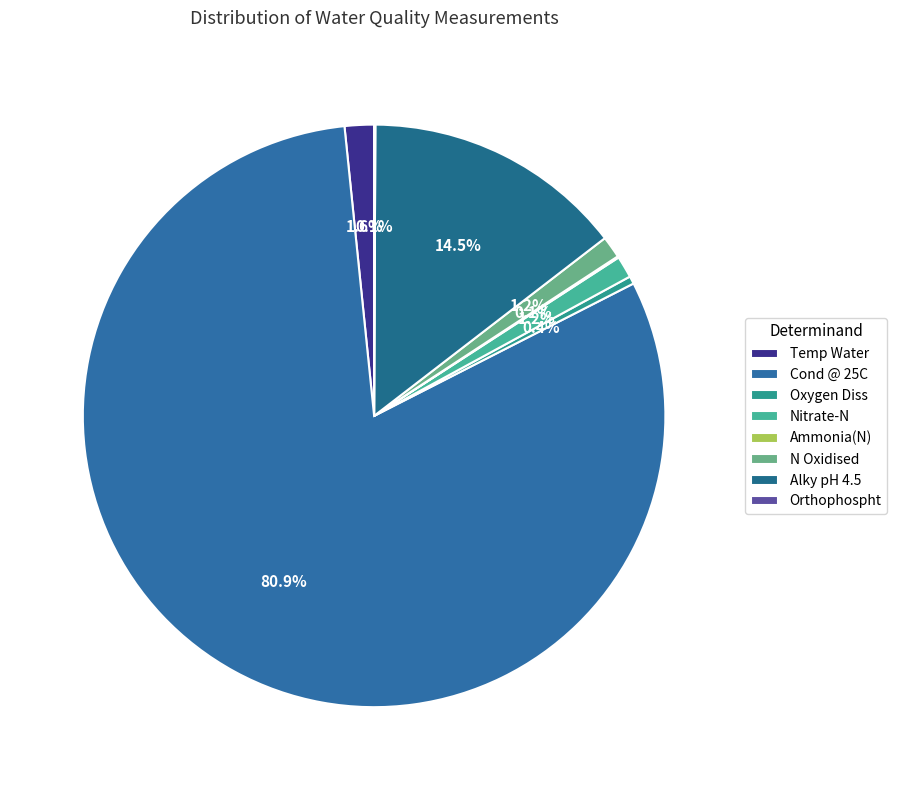

To the nearest percent, what is the difference between the largest and smallest slice percentages?

81%